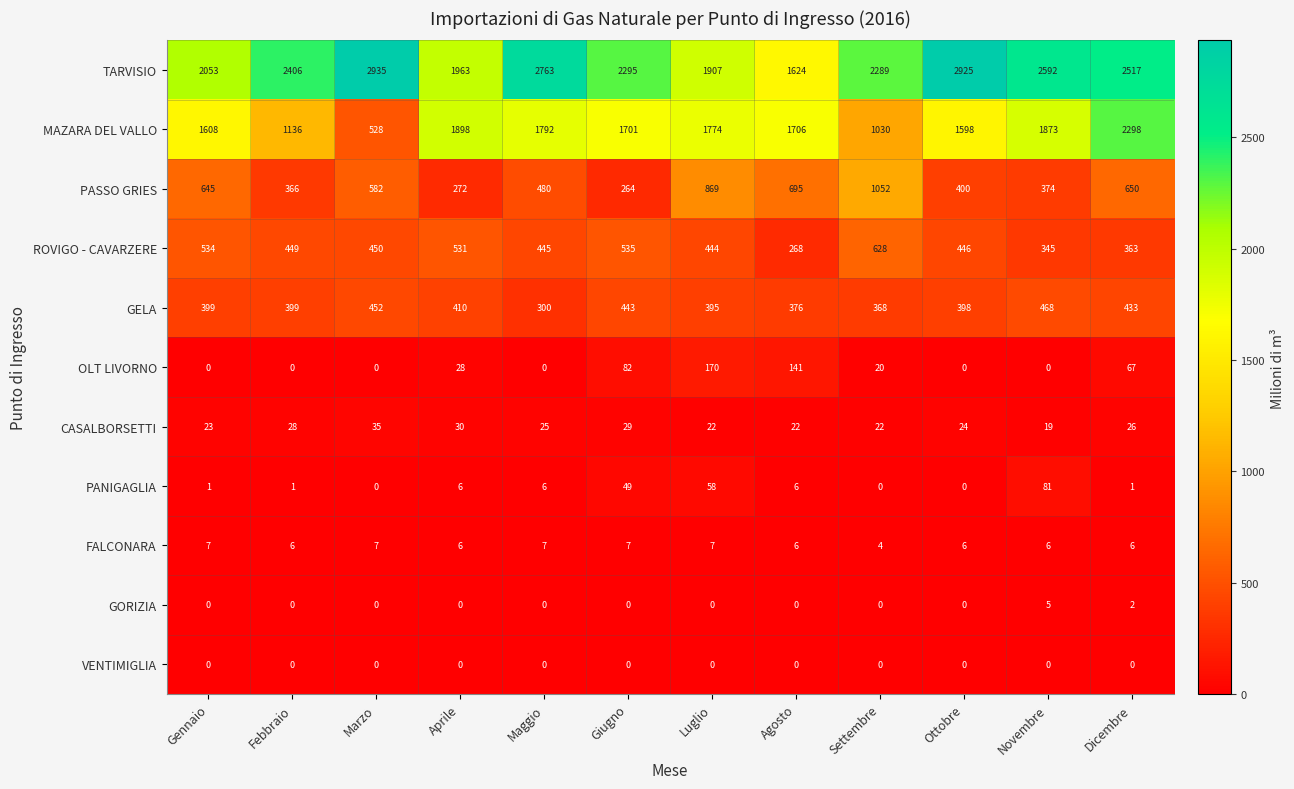

Which series has the largest range (max minus min)?

MAZARA DEL VALLO